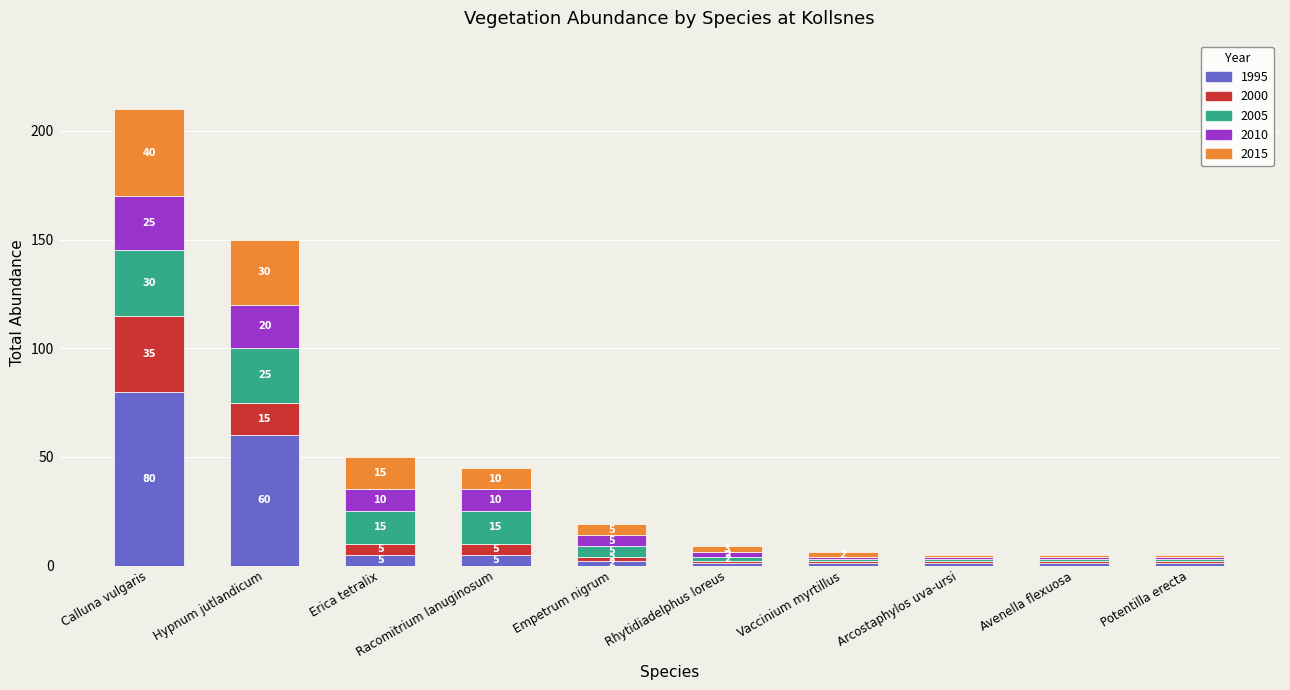

How many bars are there in total?

10